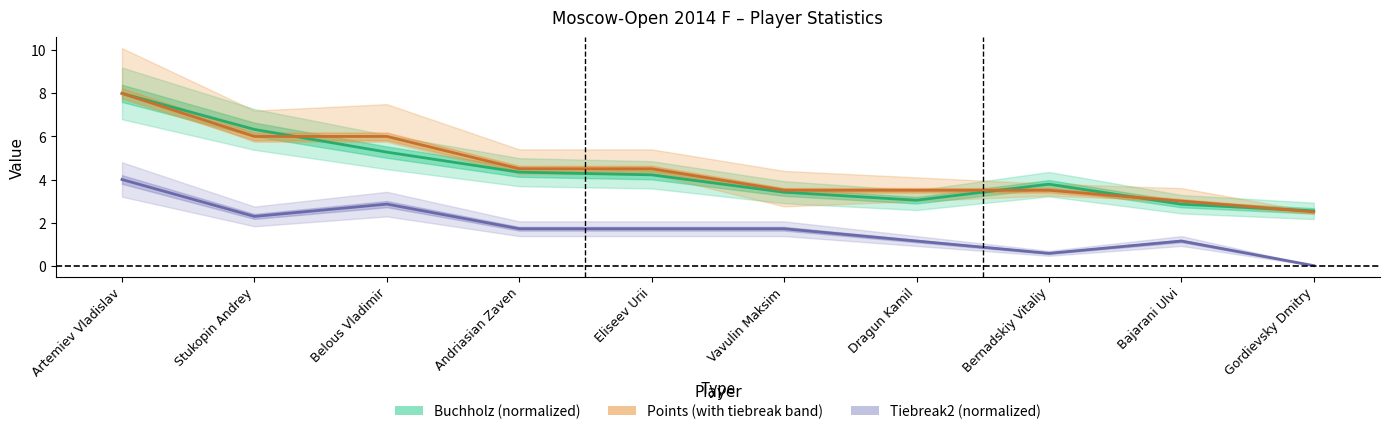

Reading left to right, what are all the values shown in this chart?

Points: Artemiev Vladislav=8.0	Stukopin Andrey=6.0	Belous Vladimir=6.0	Andriasian Zaven=4.5	Eliseev Urii=4.5	Vavulin Maksim=3.5	Dragun Kamil=3.5	Bernadskiy Vitaliy=3.5	Bajarani Ulvi=3.0	Gordievsky Dmitry=2.5
Buchholz: Artemiev Vladislav=8.0	Stukopin Andrey=6.3	Belous Vladimir=5.3	Andriasian Zaven=4.3	Eliseev Urii=4.2	Vavulin Maksim=3.4	Dragun Kamil=3.0	Bernadskiy Vitaliy=3.8	Bajarani Ulvi=2.9	Gordievsky Dmitry=2.5
Tiebreak2: Artemiev Vladislav=4.0	Stukopin Andrey=2.3	Belous Vladimir=2.9	Andriasian Zaven=1.7	Eliseev Urii=1.7	Vavulin Maksim=1.7	Dragun Kamil=1.1	Bernadskiy Vitaliy=0.6	Bajarani Ulvi=1.1	Gordievsky Dmitry=0.0